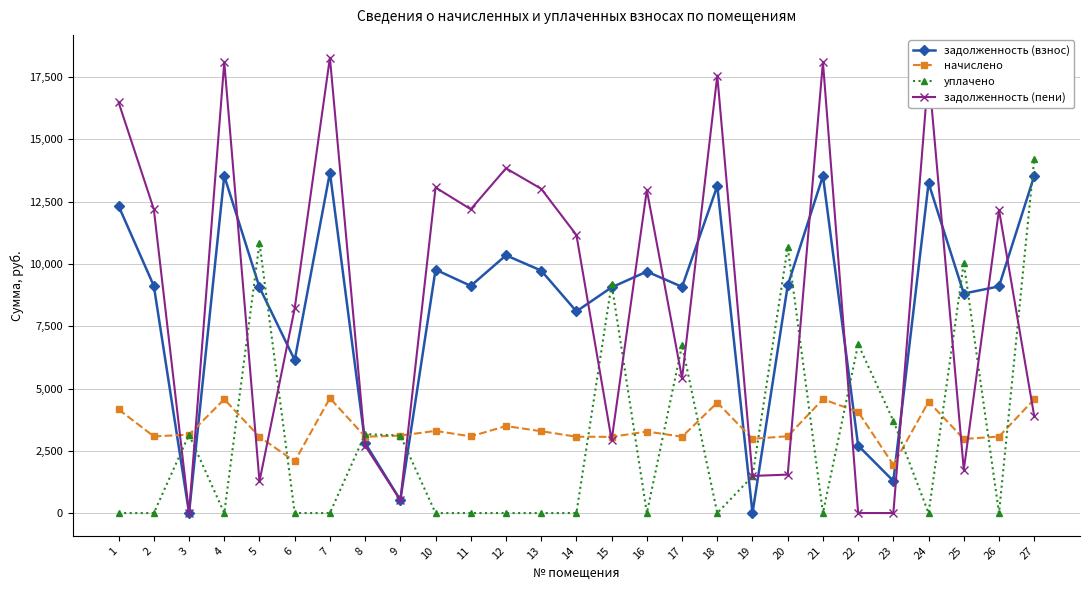

What is the highest value of the начислено series?

4613.8